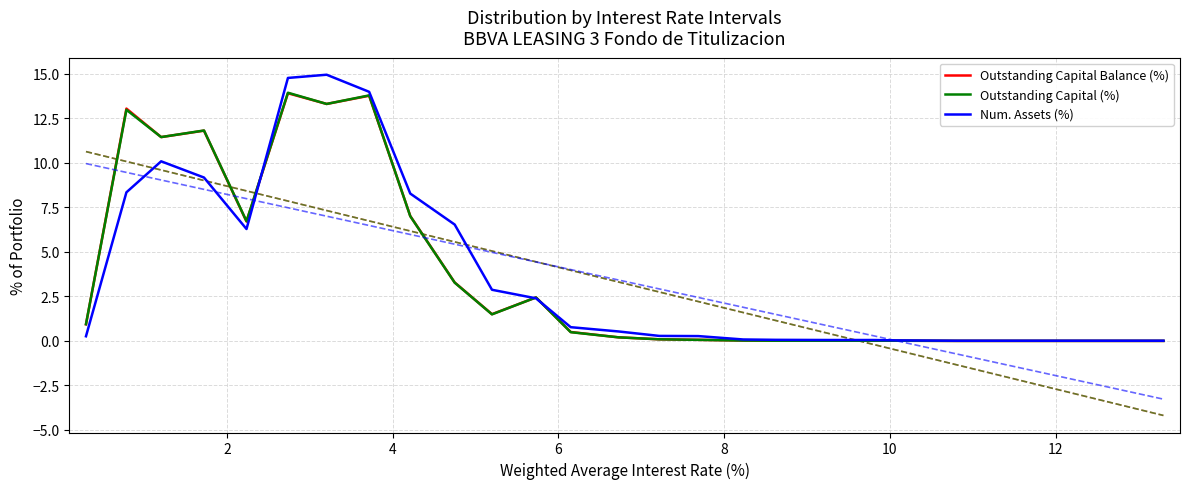

Reading left to right, extract all data points from this chart.

Outstanding Capital Balance (%): 0.9	13.0	11.4	11.8	6.7	13.9	13.3	13.8	7.0	3.3	1.5	2.4	0.5	0.2	0.1	0.1	0.0	0.0	0.0	0.0	0.0	0.0	0.0
Outstanding Capital (%): 0.9	13.0	11.4	11.8	6.7	13.9	13.3	13.8	7.0	3.3	1.5	2.4	0.5	0.2	0.1	0.1	0.0	0.0	0.0	0.0	0.0	0.0	0.0
Num. Assets (%): 0.3	8.3	10.1	9.2	6.3	14.8	14.9	14.0	8.3	6.5	2.9	2.4	0.8	0.5	0.3	0.3	0.1	0.1	0.1	0.1	0.0	0.0	0.0